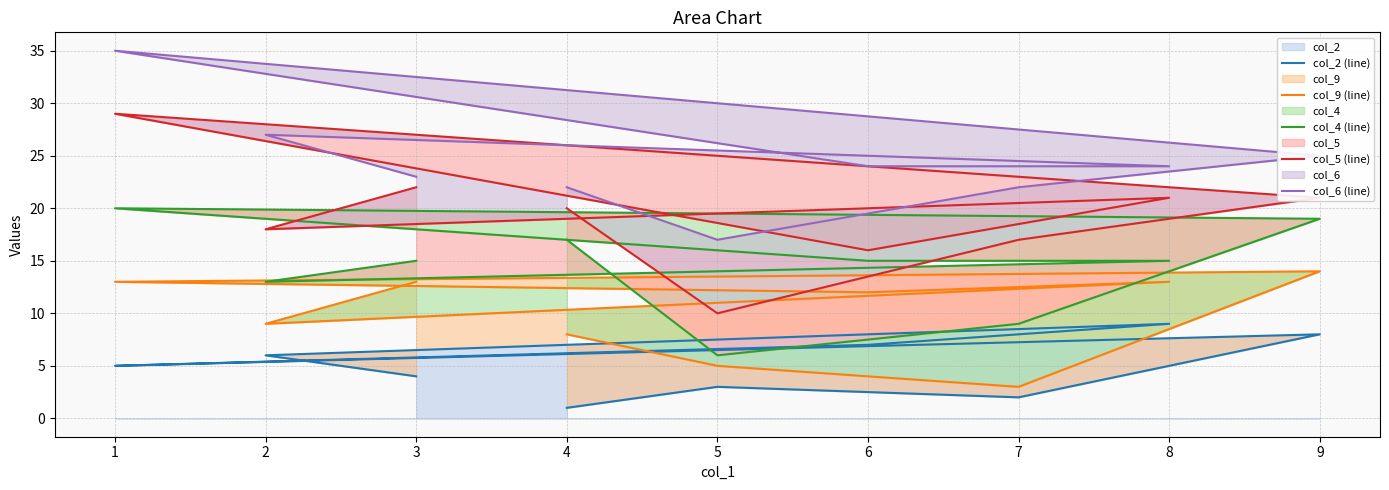

How many interior local peaks does the col_6 (line) series have?

2